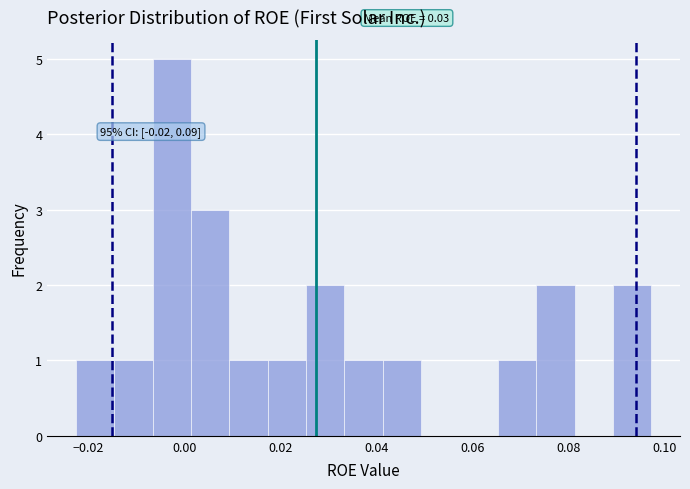

Around what value on the x-axis is the tallest bar? Give the approximate position of its centre, as read against the axis.

-0.002